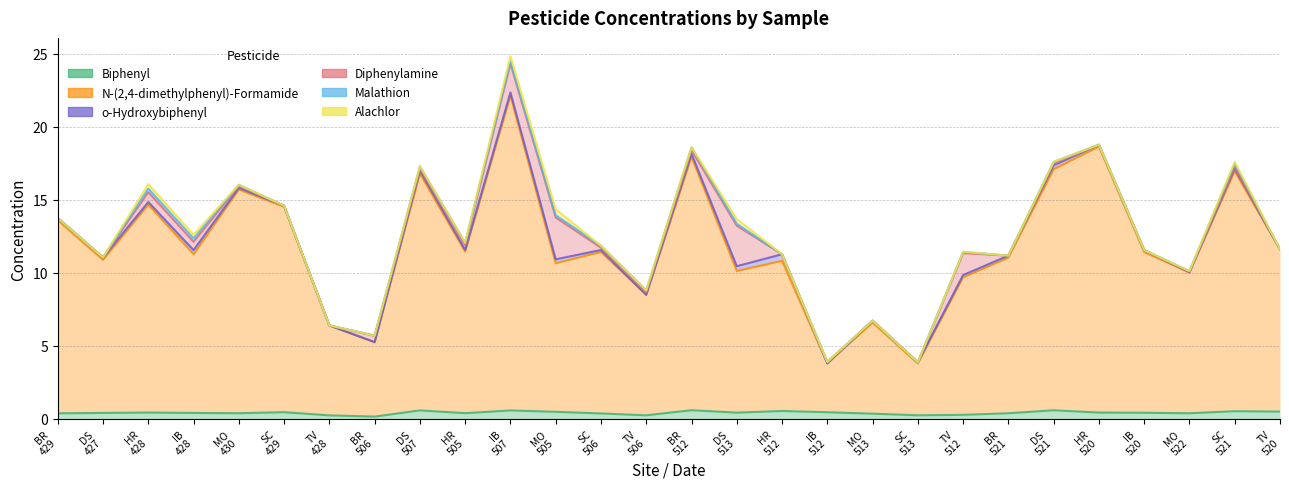

Between 429 and 512, which series saw the biggest shift?

N-(2,4-dimethylphenyl)-Formamide